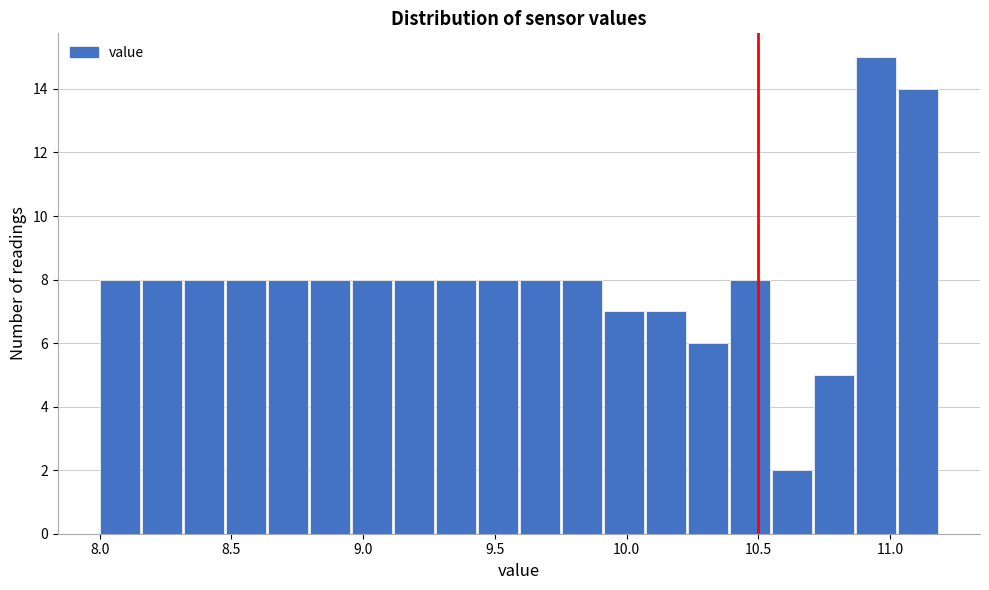

Read against the x-axis, roughly where is the centre of the tallest bar?

10.95